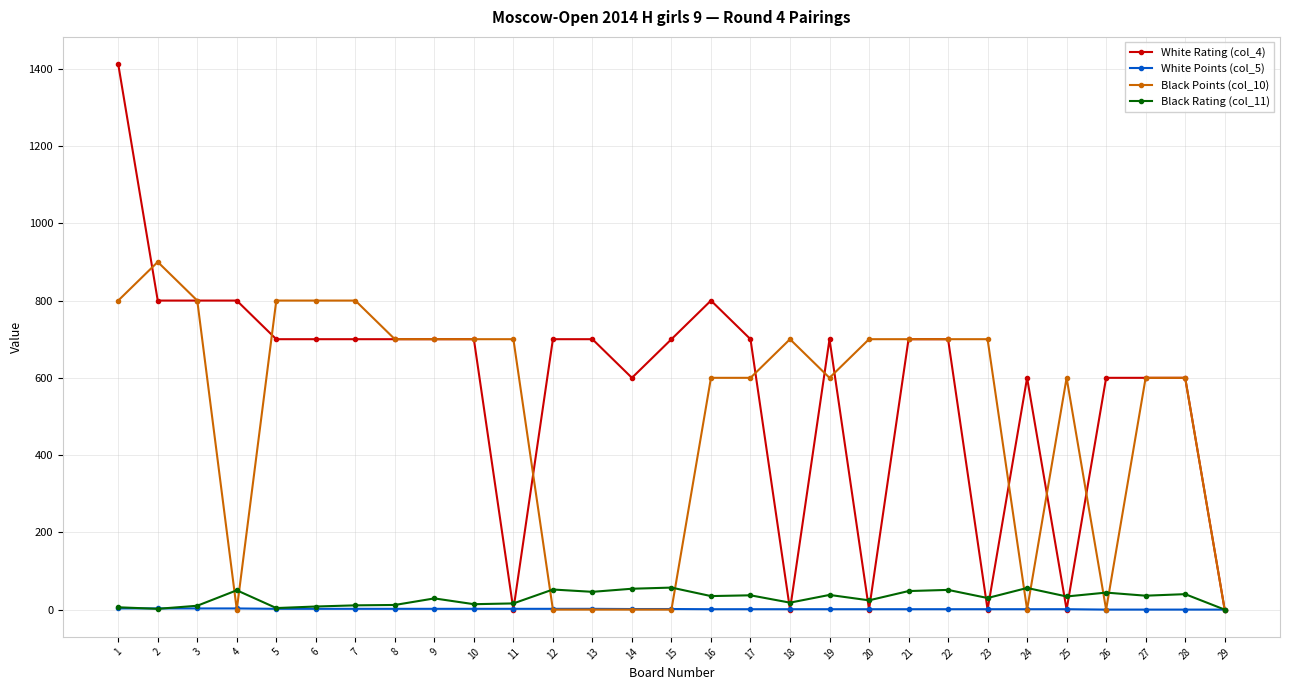

The value of White Rating (col_4) at 20 is -918.1. True or false?

False